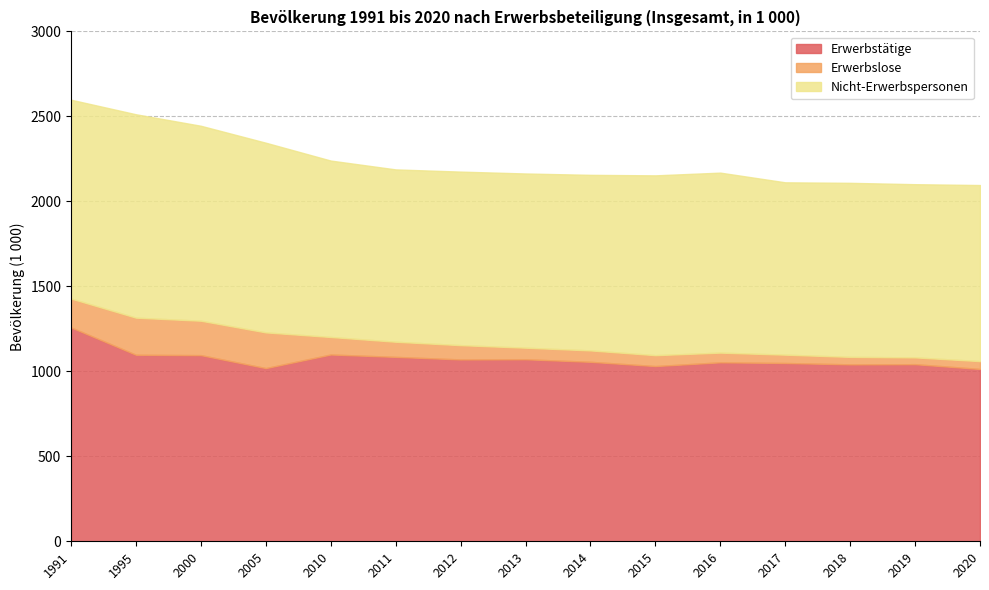

What is the difference between the Nicht-Erwerbspersonen values at 2016 and 2015?

1.0